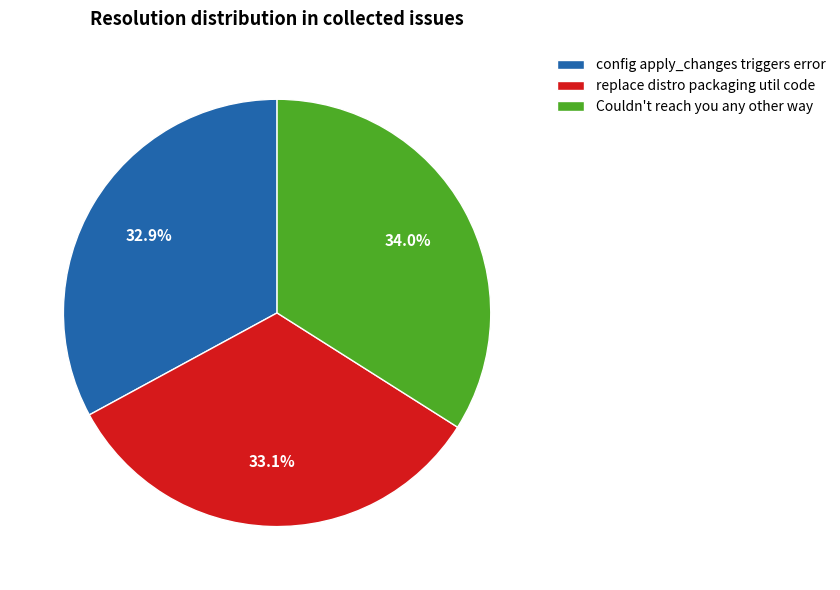

True or false: config apply_changes triggers error accounts for 46% of the total.

False